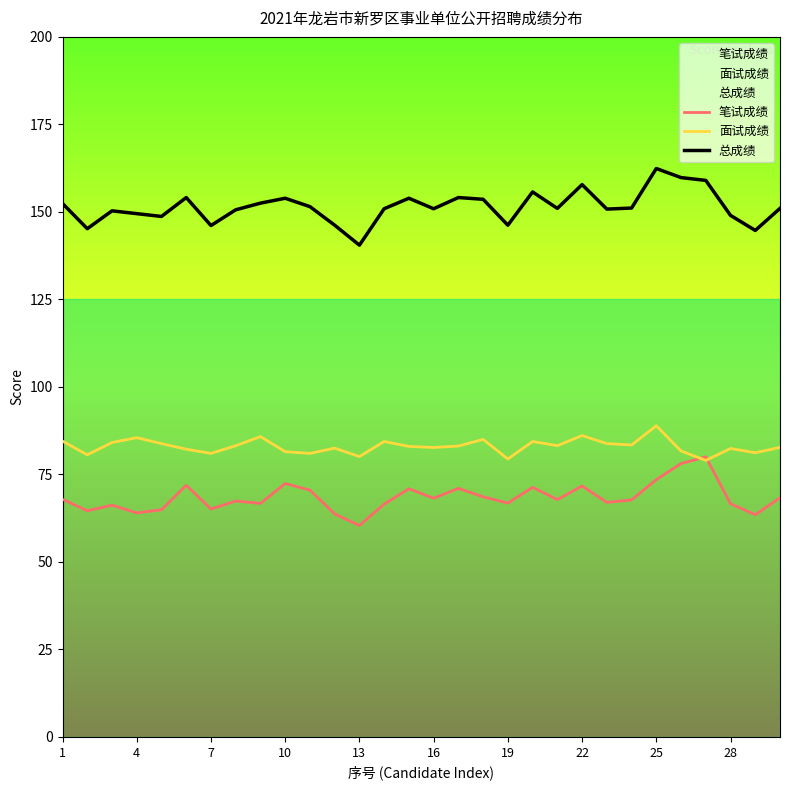

Is it true that 面试成绩 equals 82.7 at 16?

True